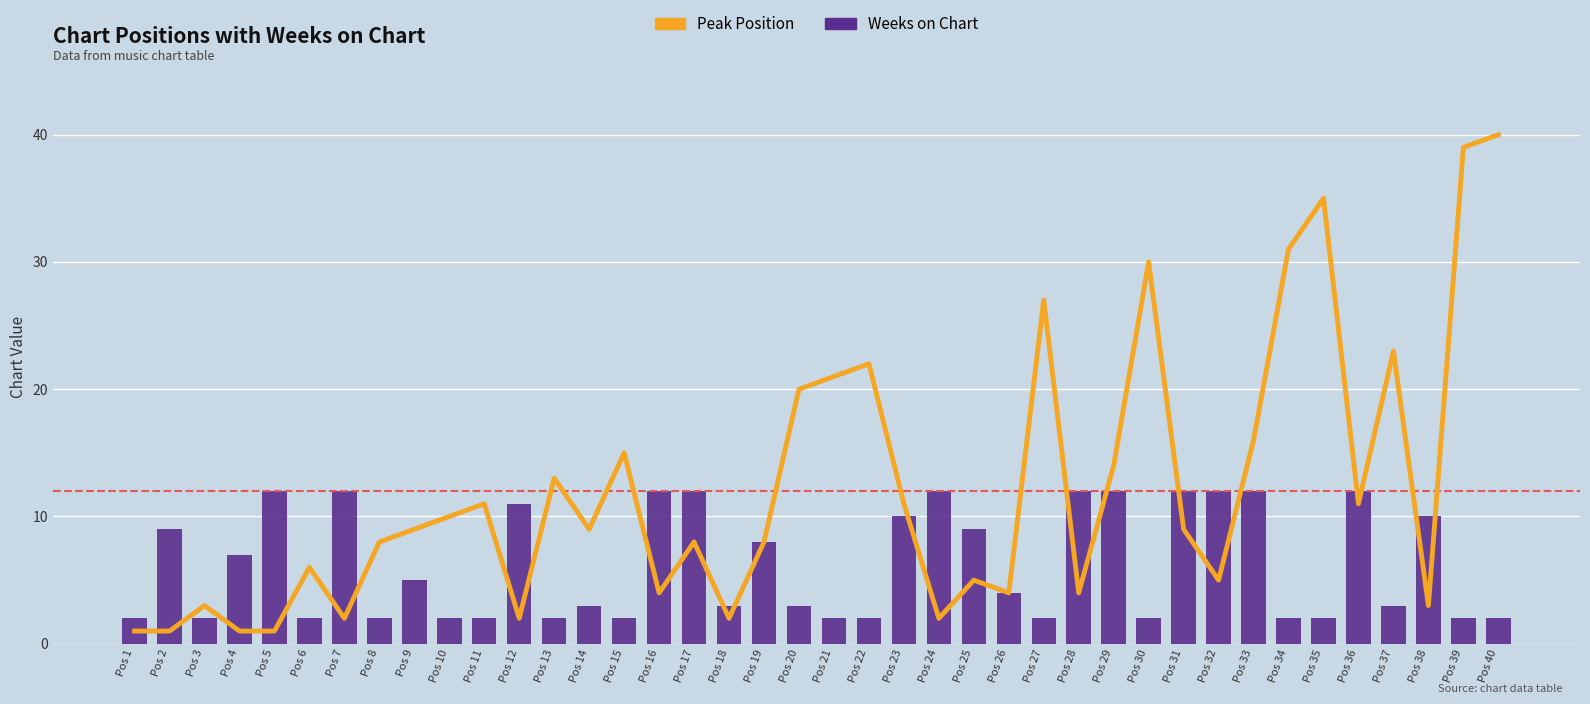

Read the Weeks on Chart value at Pos 7, to the nearest 10.

10